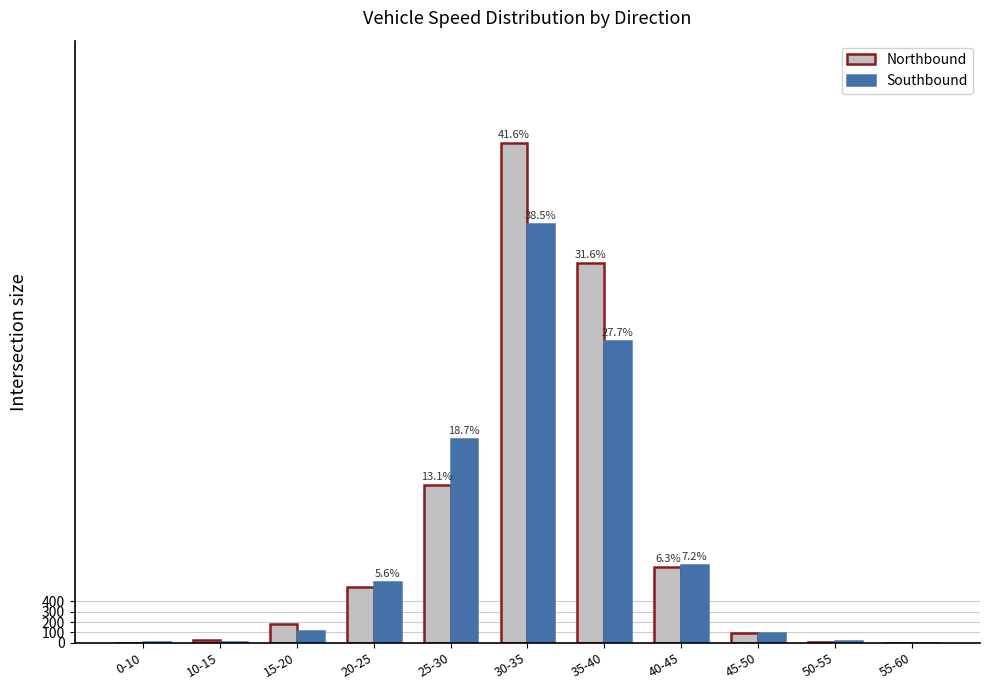

At which category is the sum across all series the highest?

30-35